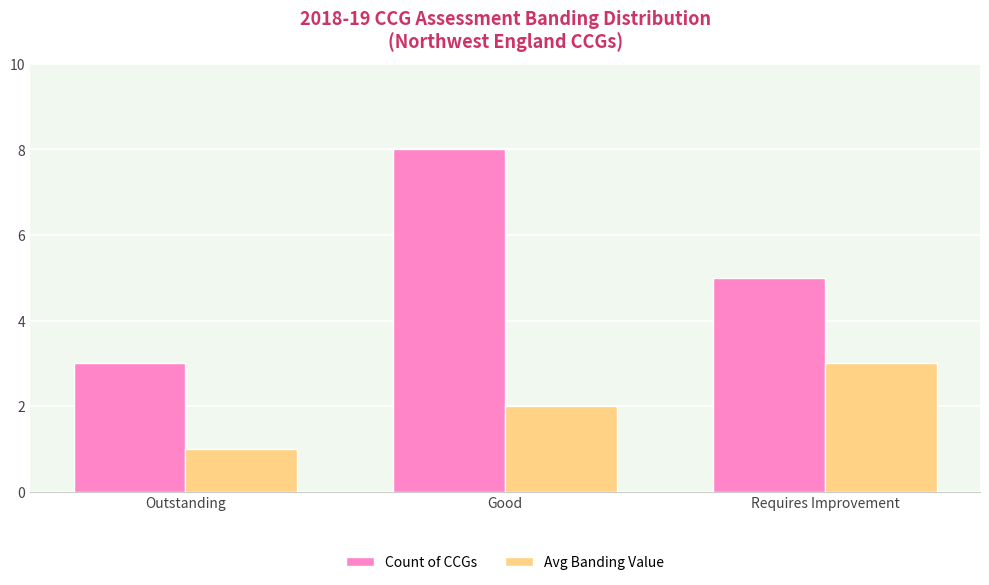

Rank the series at Good from lowest to highest value.

Avg Banding Value, Count of CCGs